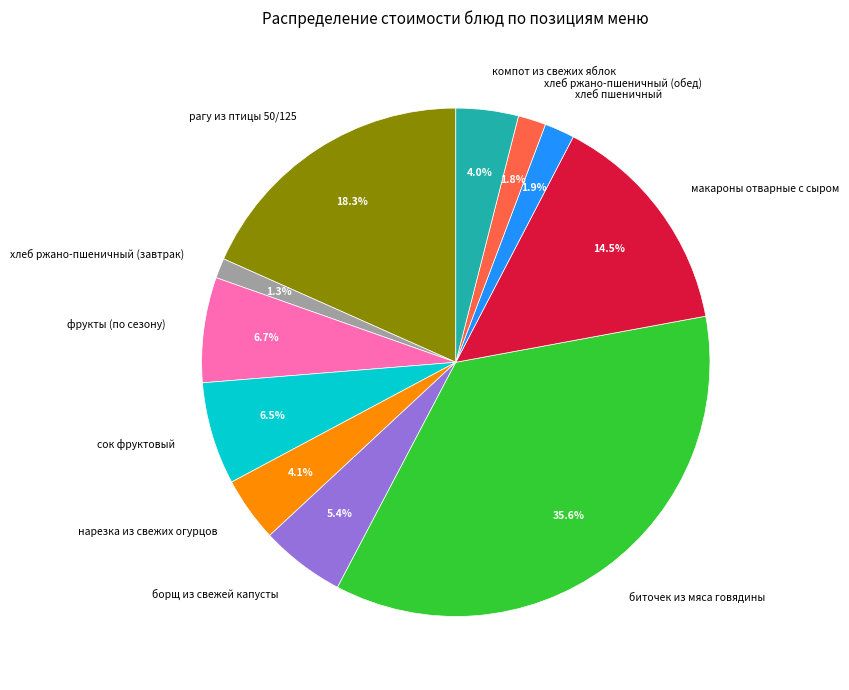

Which category has the smallest portion of the pie?

хлеб ржано-пшеничный (завтрак)